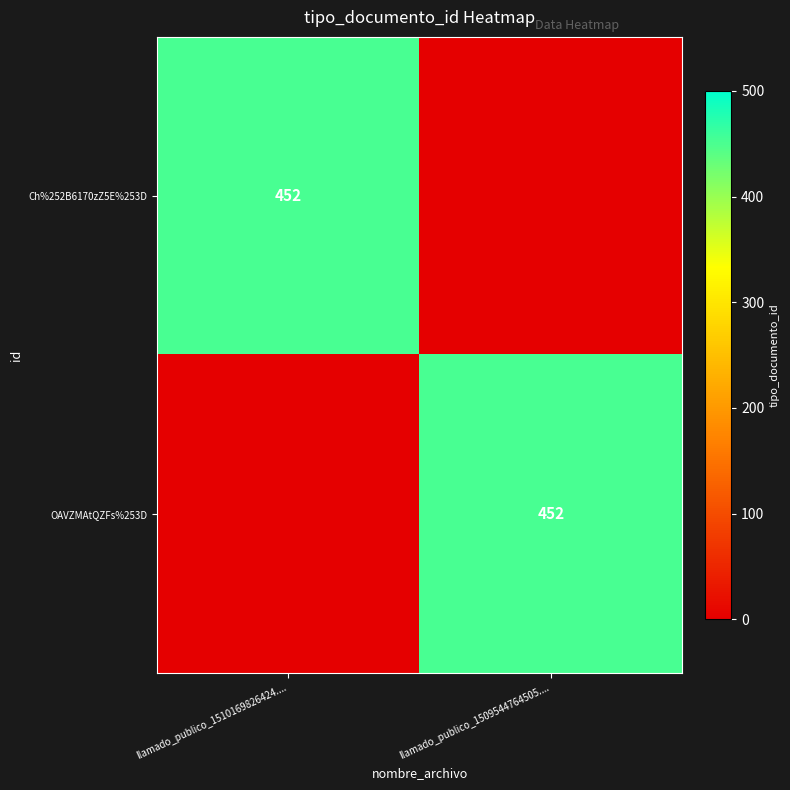

True or false: OAVZMAtQZFs%253D has a value of 452 at llamado_publico_1509544764505.....

True